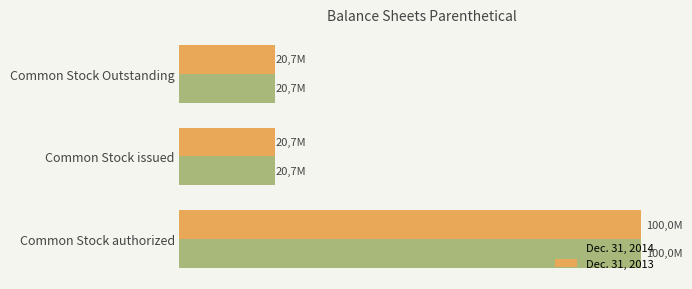

What are all the series names shown in the legend?

Dec. 31, 2014, Dec. 31, 2013